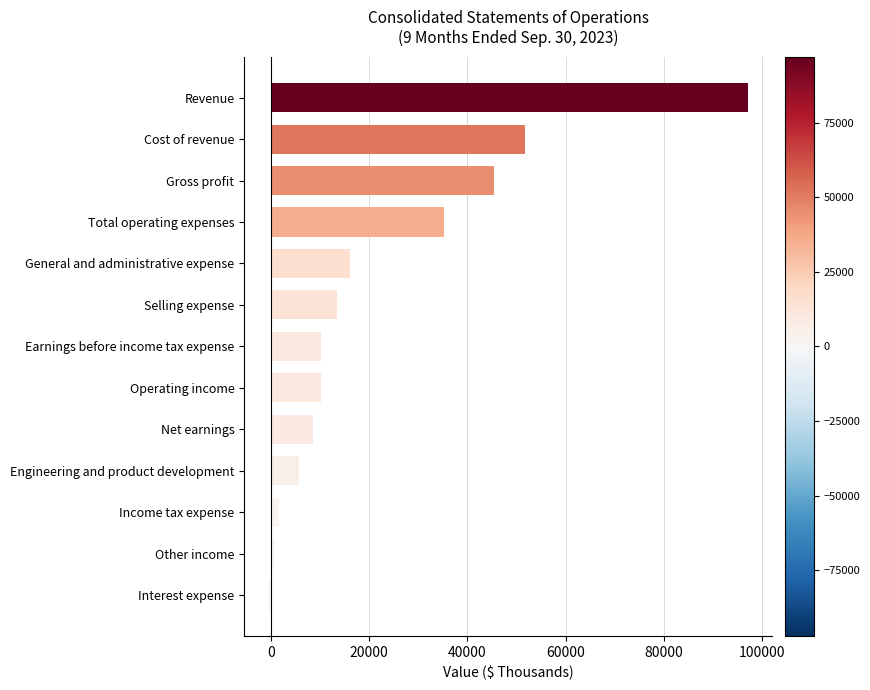

The value at General and administrative expense is 16099. True or false?

True